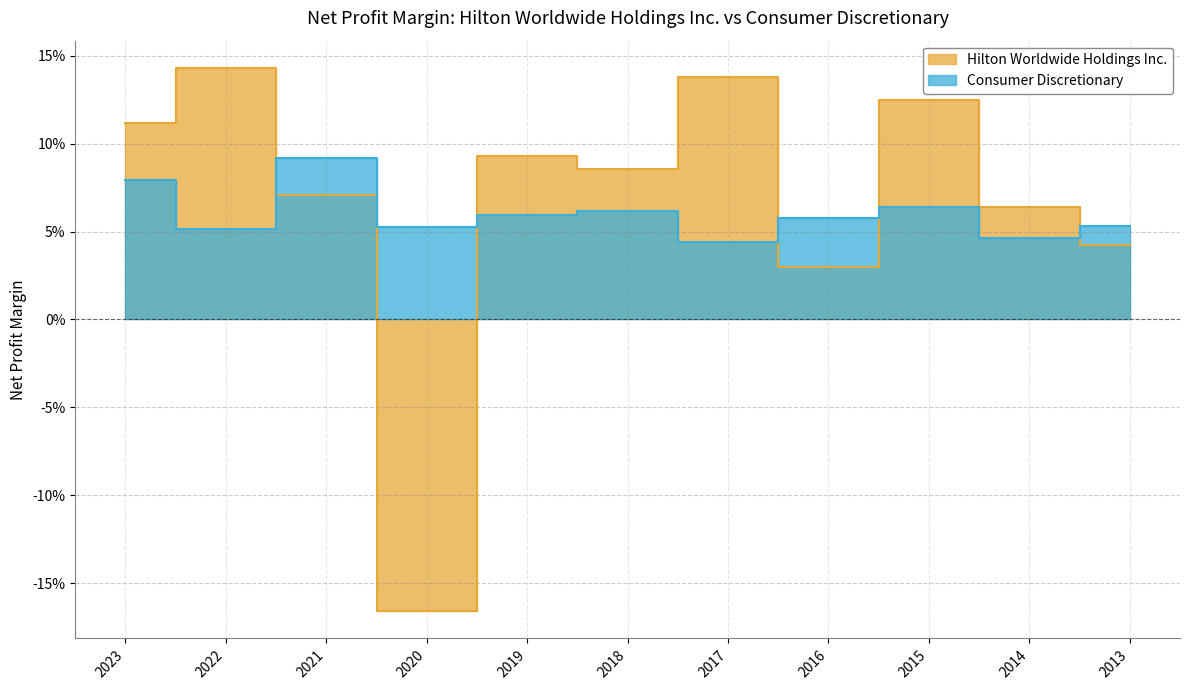

Which category has the highest value across all series?

2022